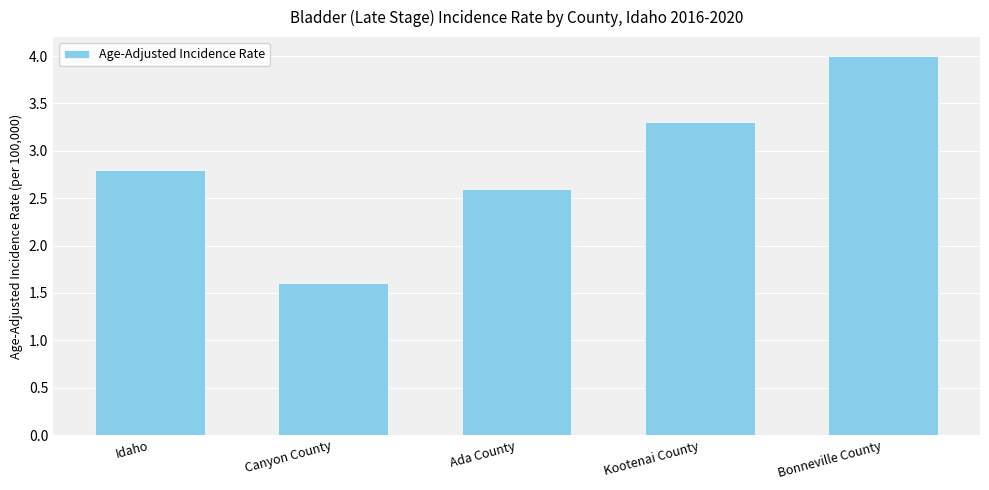

Is it true that the value at Bonneville County is 4.0?

True